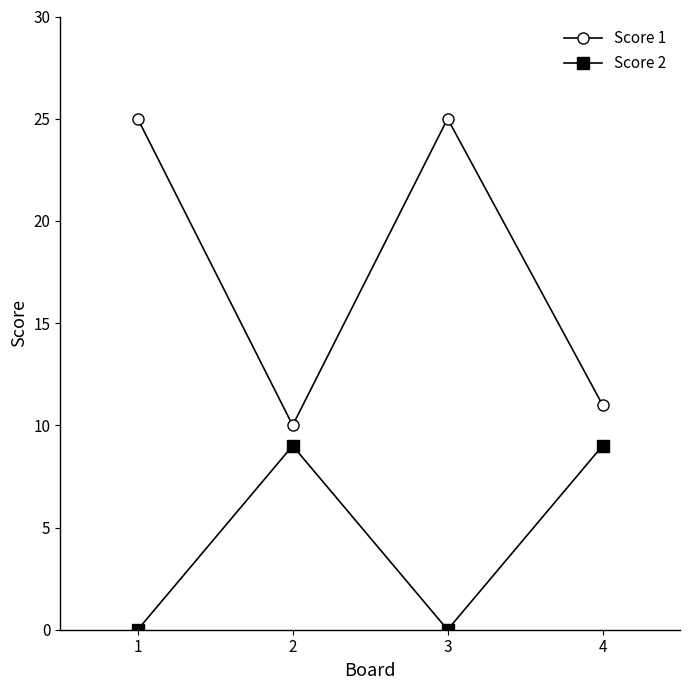

True or false: Score 2 and Score 1 cross at least once.

False